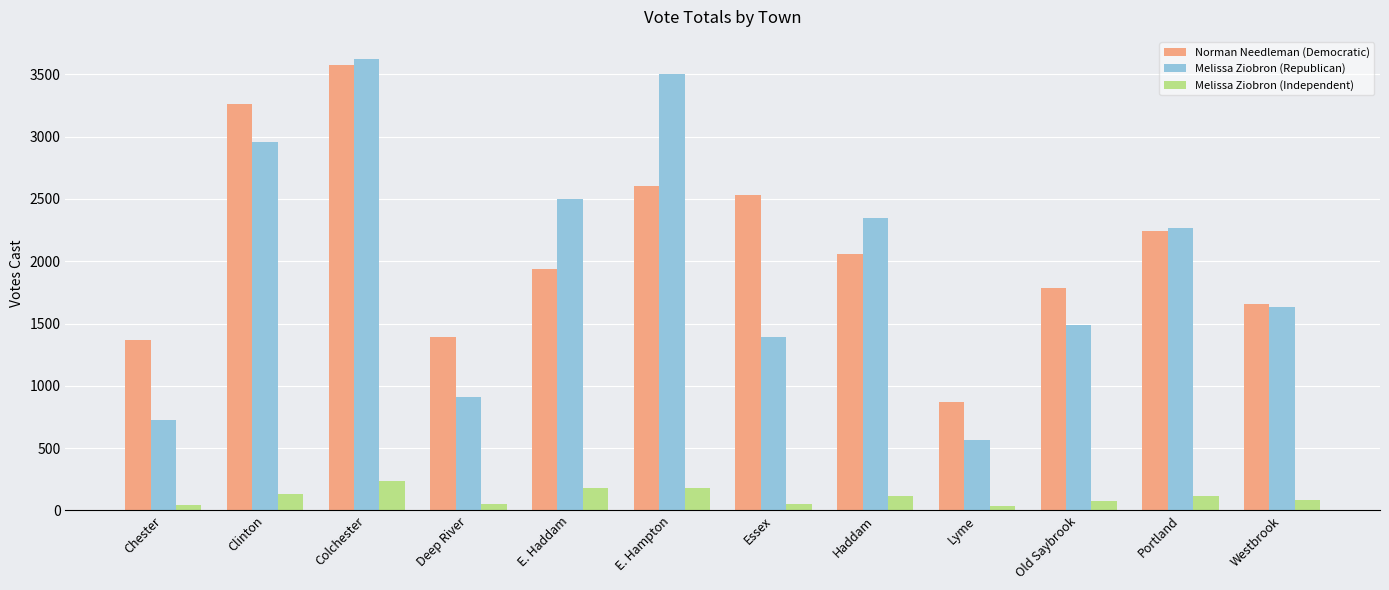

Where is Melissa Ziobron (Republican) nearest to the value 2090?

Portland